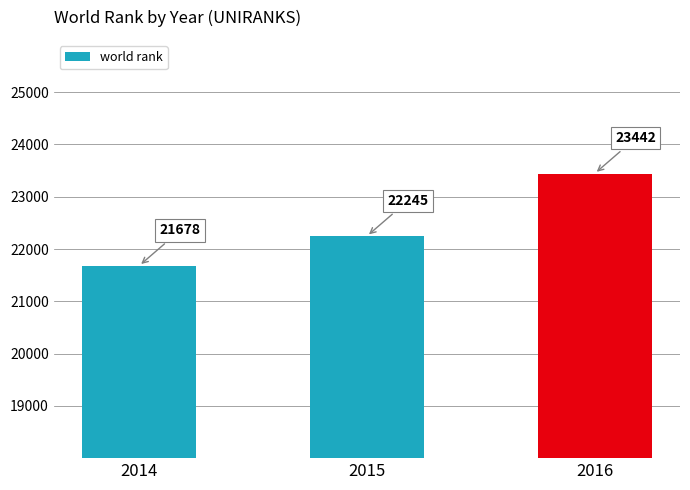

Reading right to left, extract all data points from this chart.

2016=23442	2015=22245	2014=21678